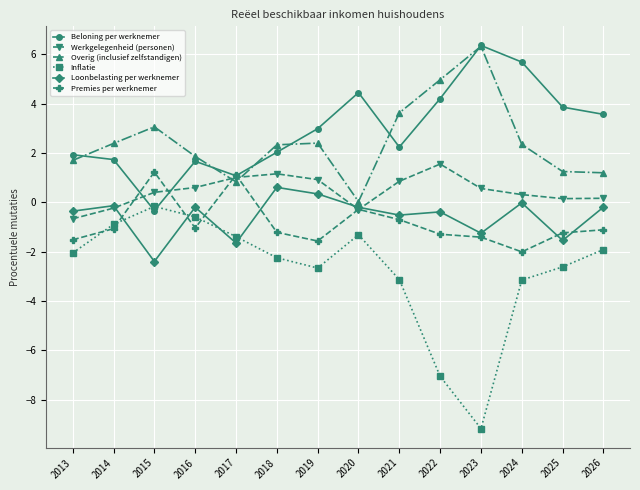

Which series has the largest range (max minus min)?

Inflatie